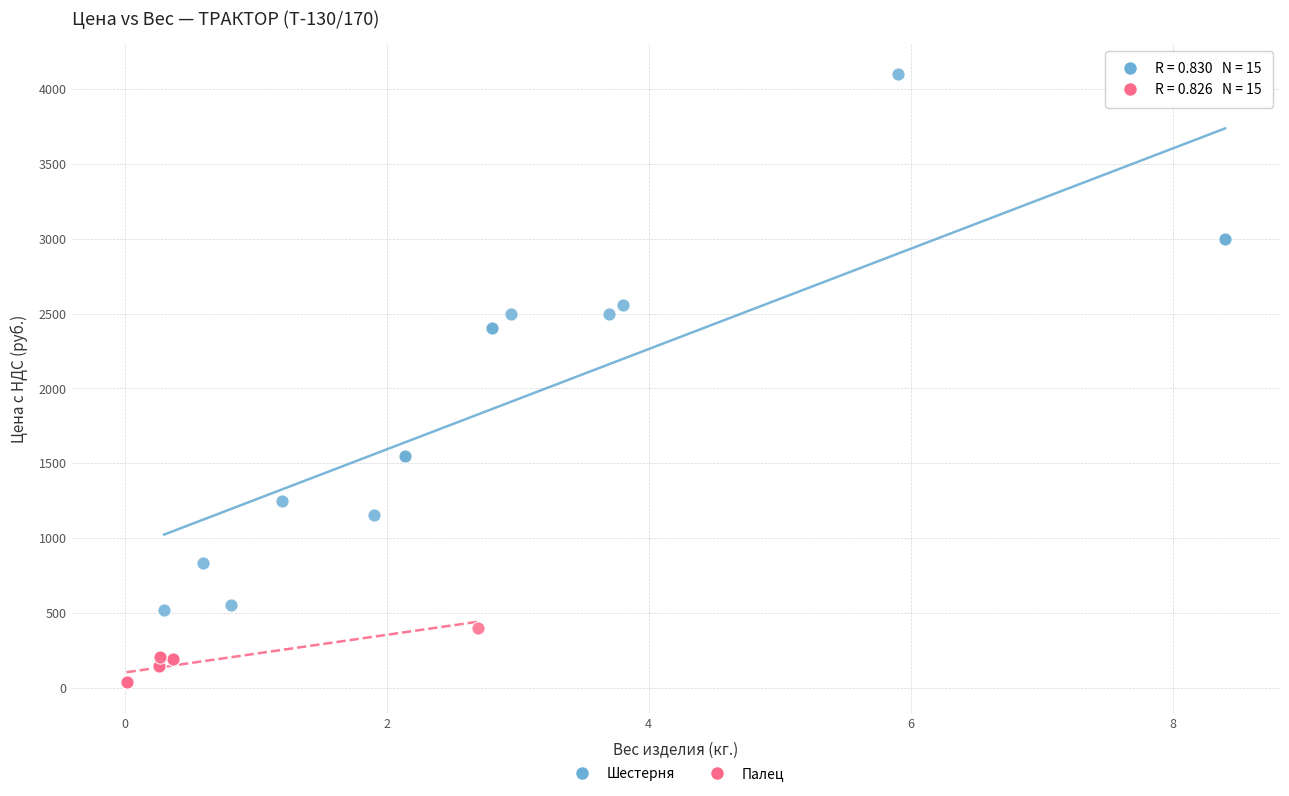

Which series reaches the maximum Y coordinate?

Шестерня